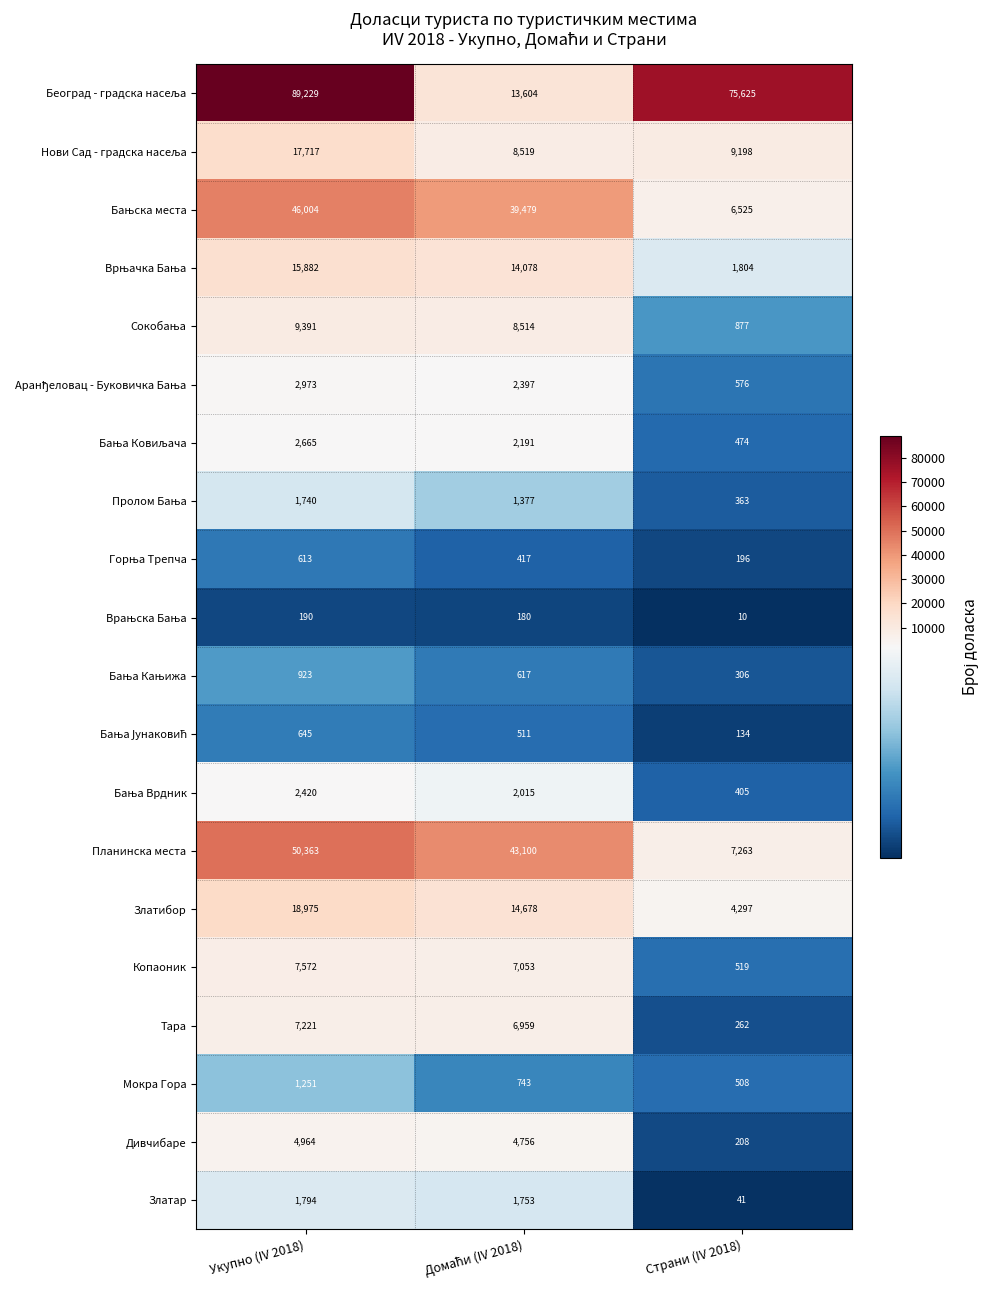

What is the sum of the Копаоник values at Страни (IV 2018) and Укупно (IV 2018)?

8091